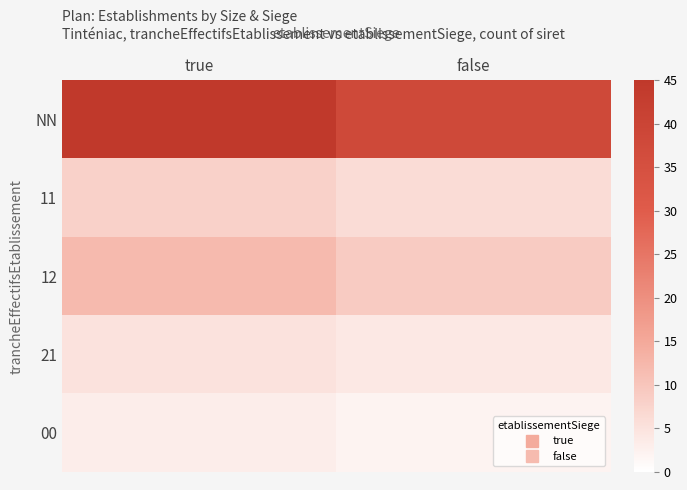

What is the difference between the highest and lowest values at false?

36